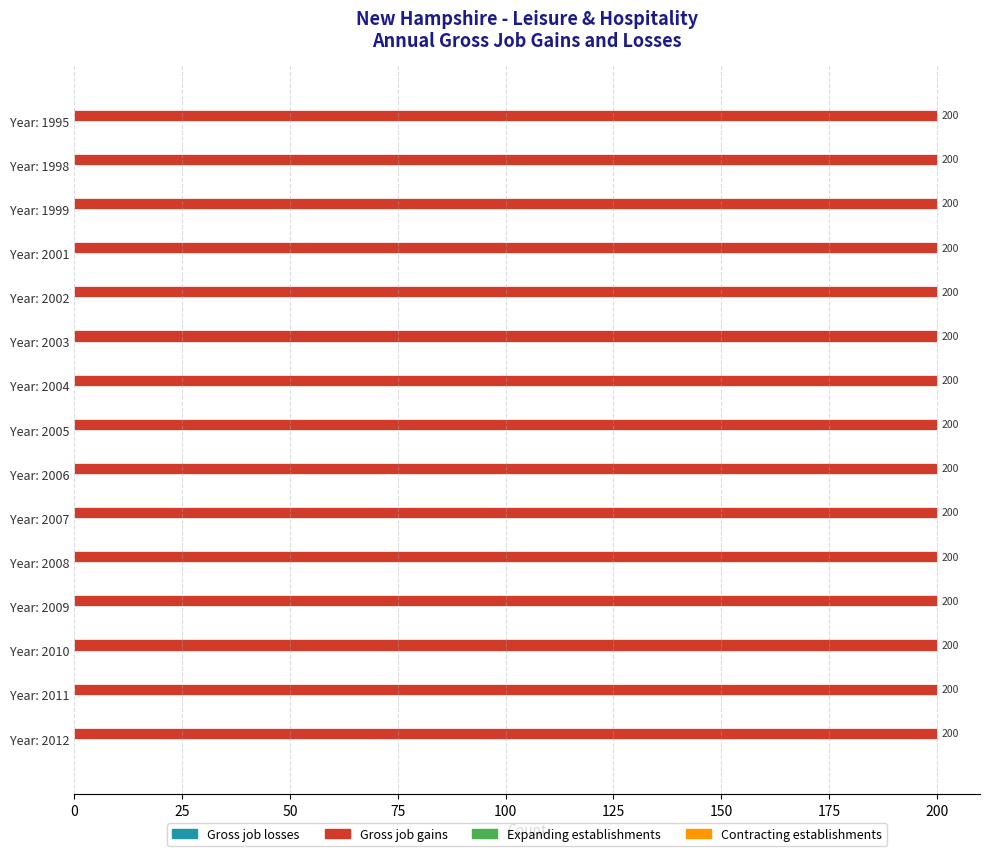

Which series changed the most between 2004 and 2006?

Gross job losses